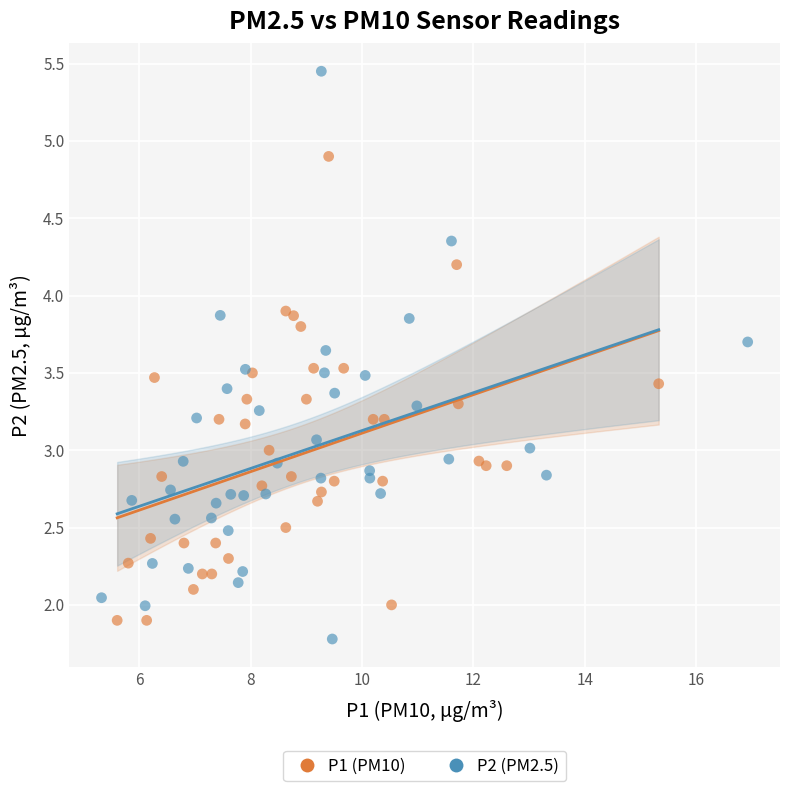

What are all the series names shown in the legend?

P1 (PM10), P2 (PM2.5)